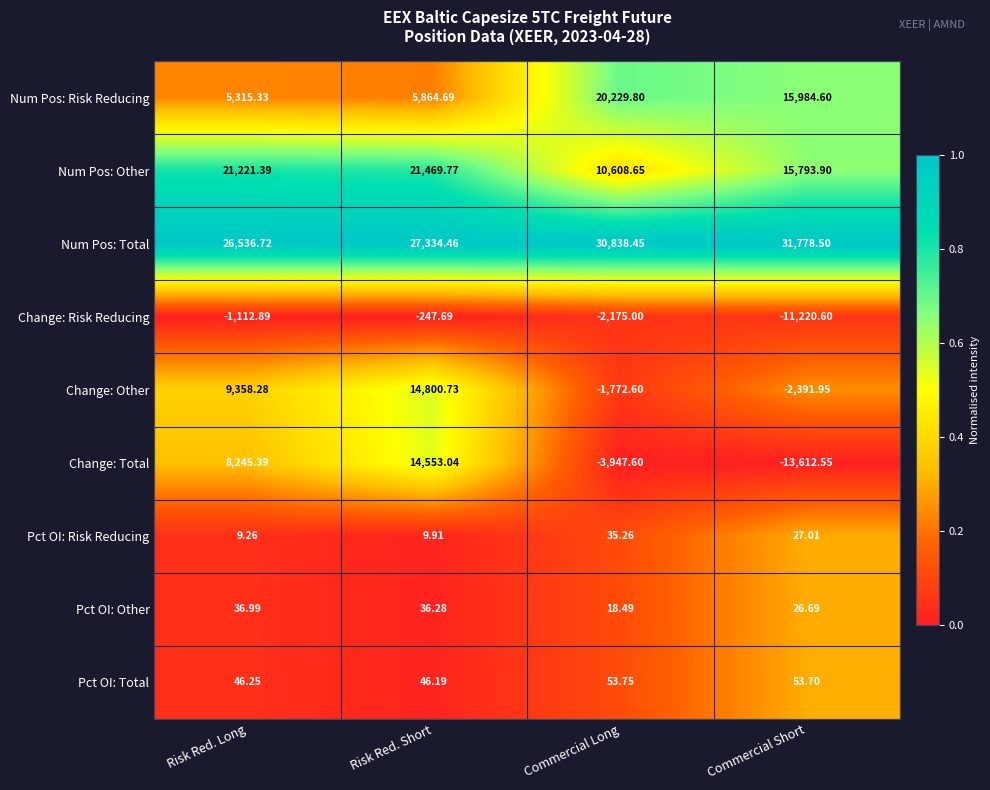

Which series has the widest spread of values?

Change: Total